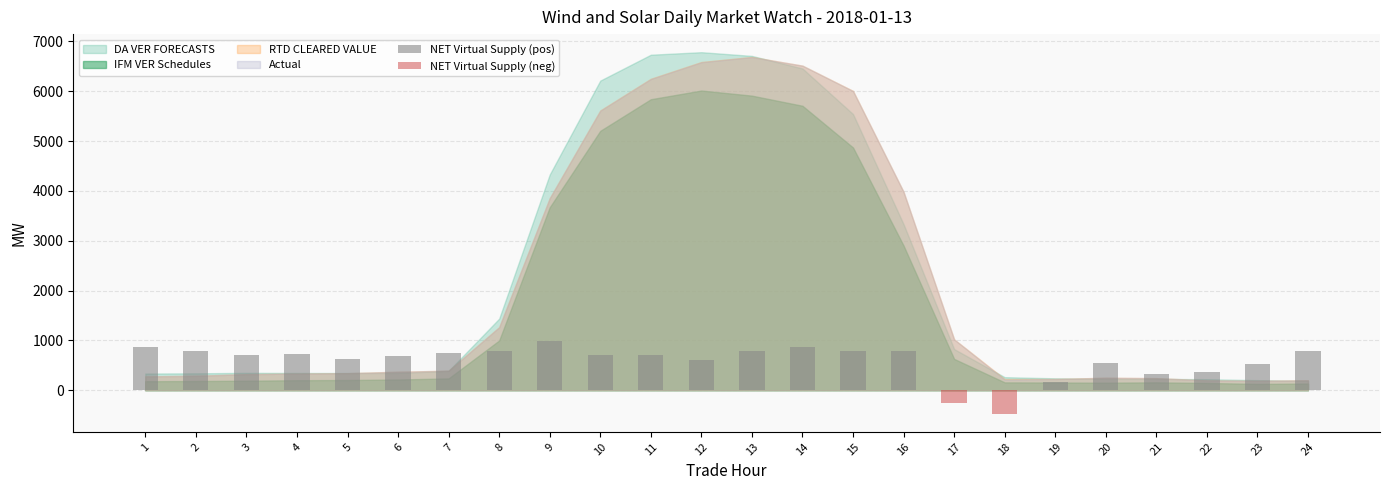

What is the difference between the maximum and second lowest values in the NET Virtual Supply (pos) series?

989.3